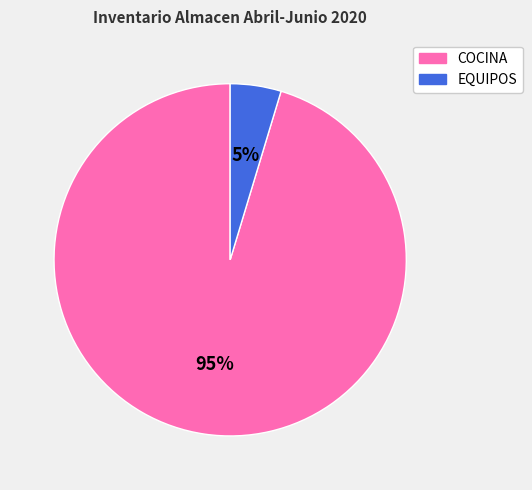

To the nearest percent, what portion does EQUIPOS represent?

5%